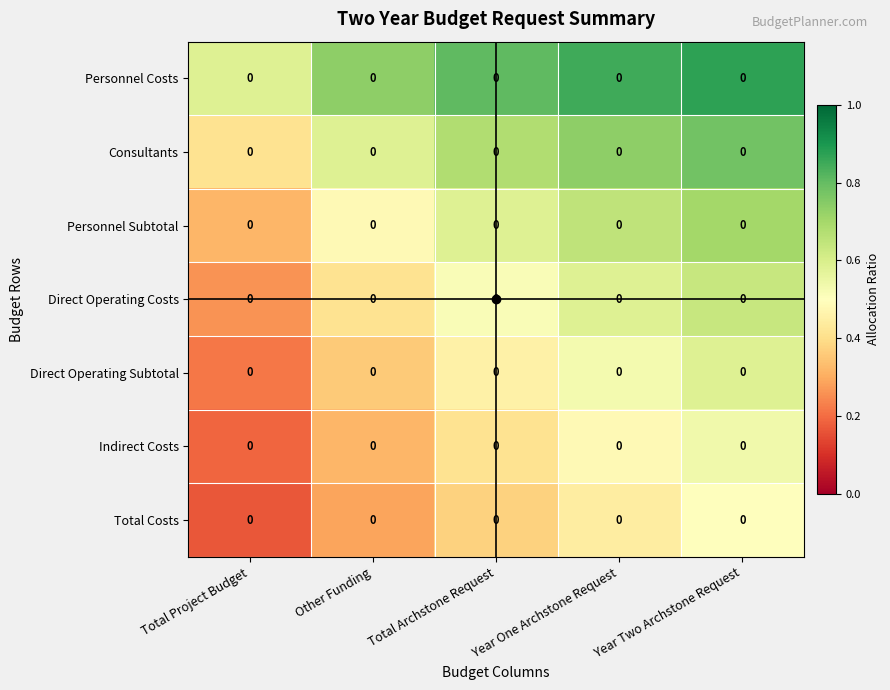

Is it true that Personnel Subtotal equals 0.3 at Total Archstone Request?

False